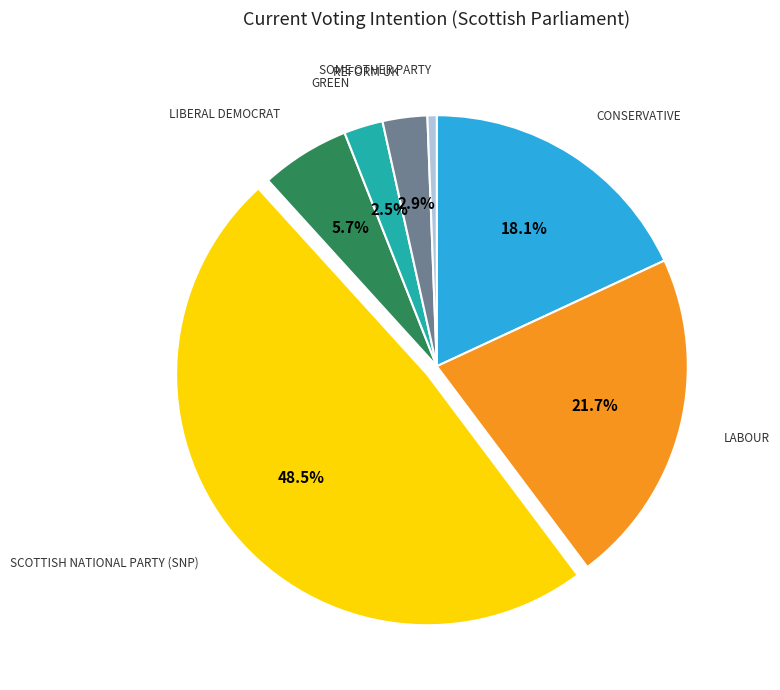

Is there a majority slice in this chart?

No